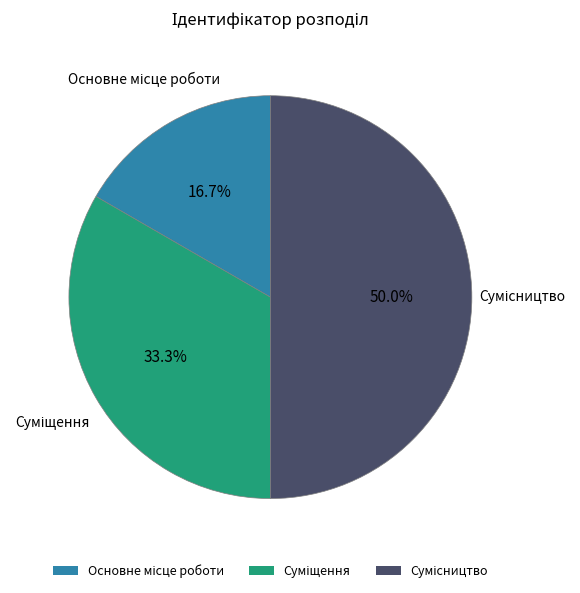

Is there any slice that represents more than half of the pie?

No